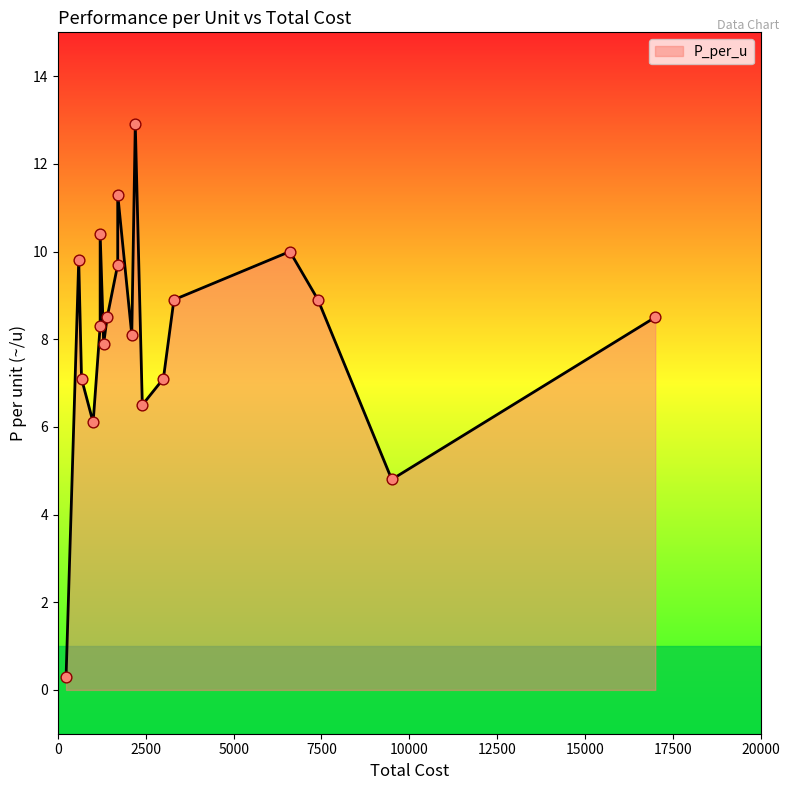

What is the change in value from 230 to 670?

+6.8